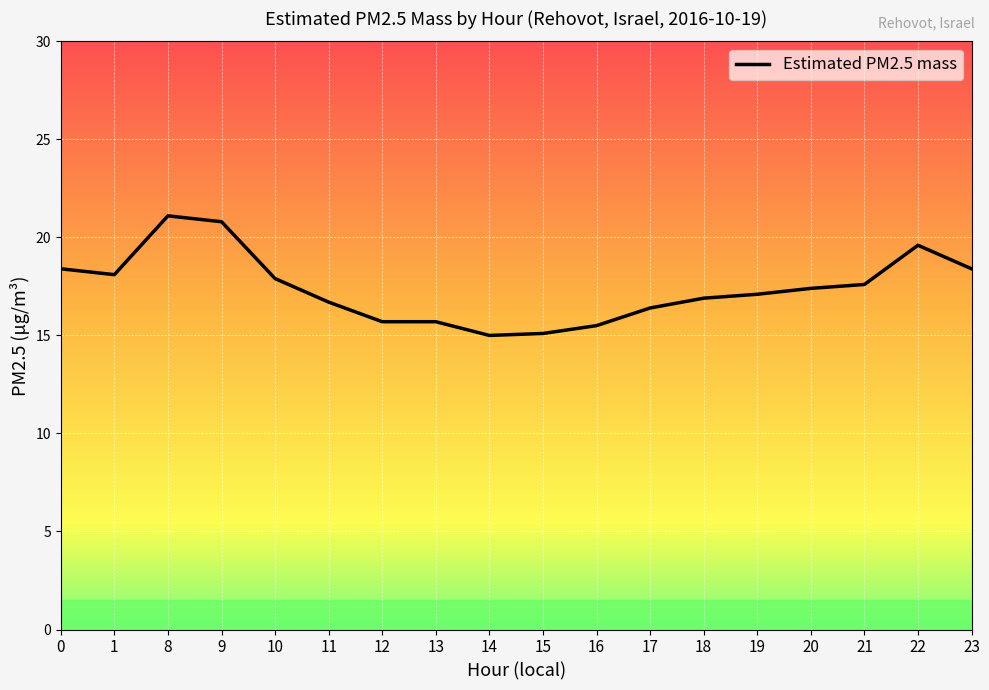

What is the approximate value at 20?

17.4